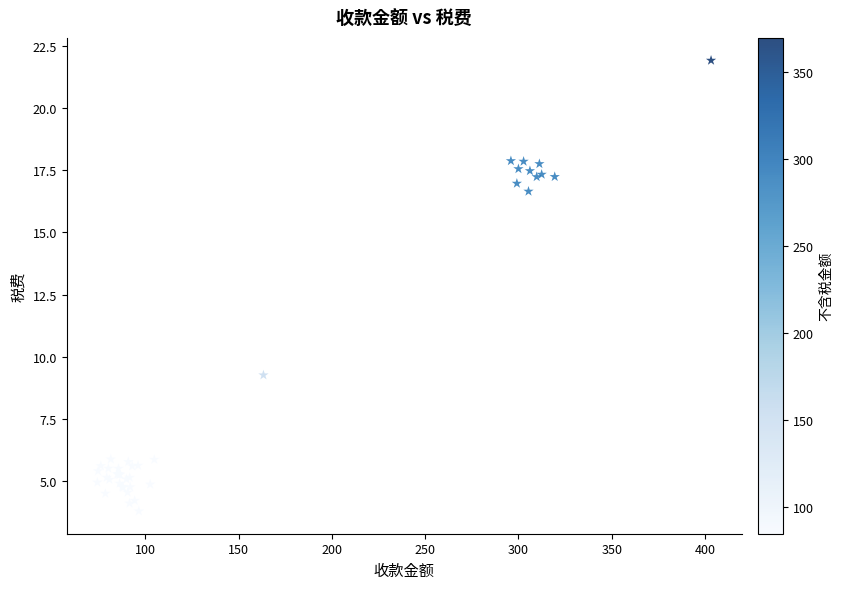

What Y value in the scatter plot is closest to 12?

9.3